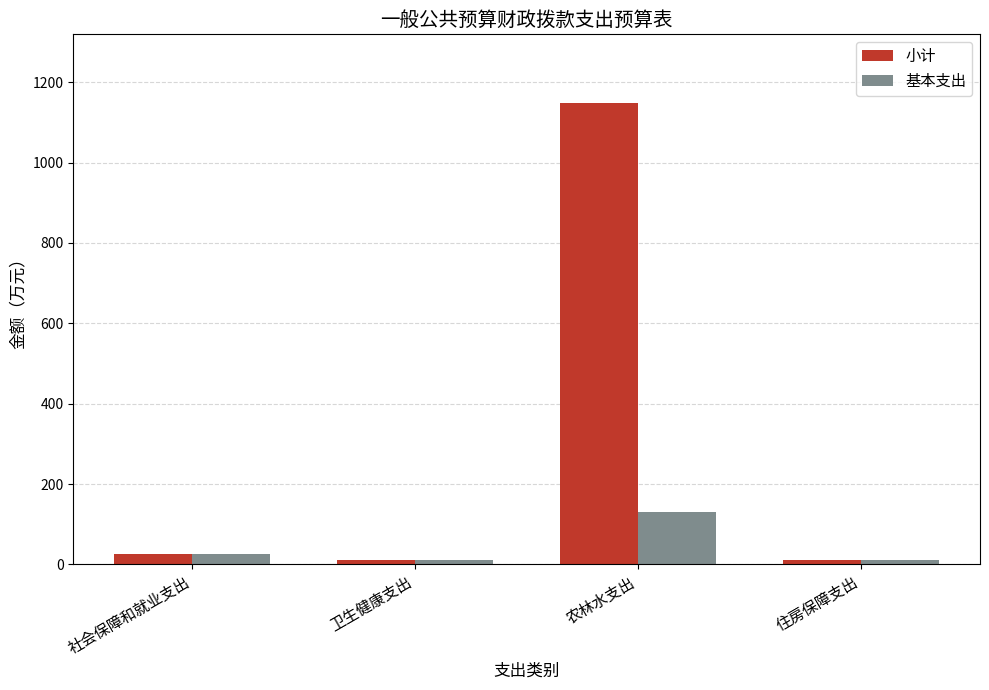

True or false: 小计 has a value of 1147.1 at 农林水支出.

True